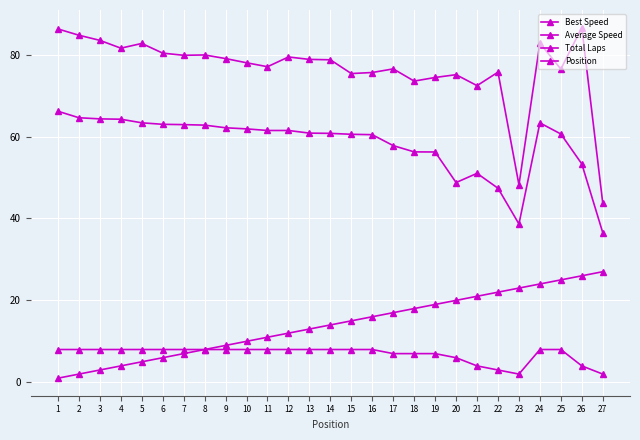

At which label is Best Speed closest to 65?

21